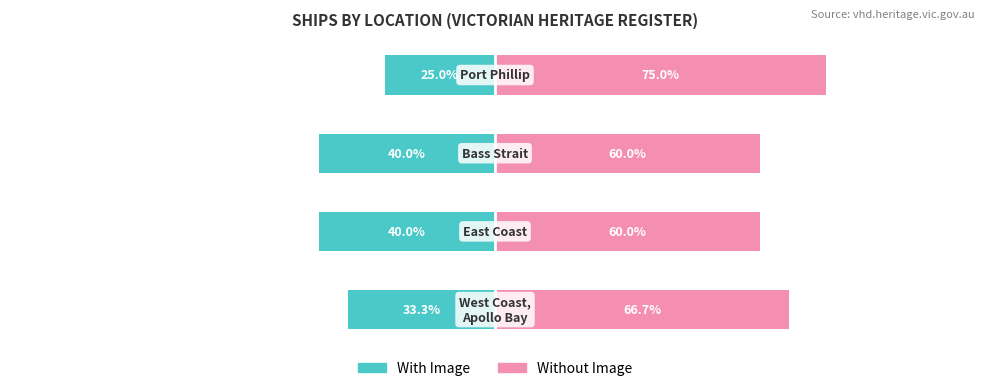

The With Image series shows -33.8 at −50. True or false?

False